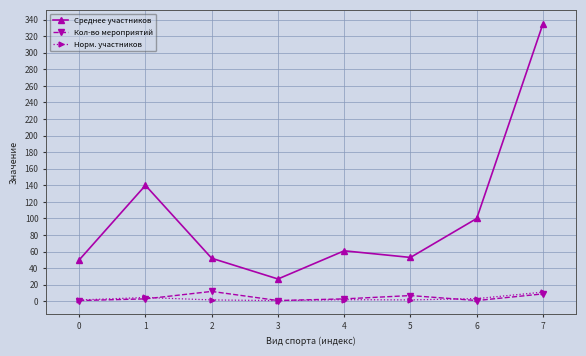

Is the value of Среднее участников at 3 greater than the value of Норм. участников at 1?

Yes